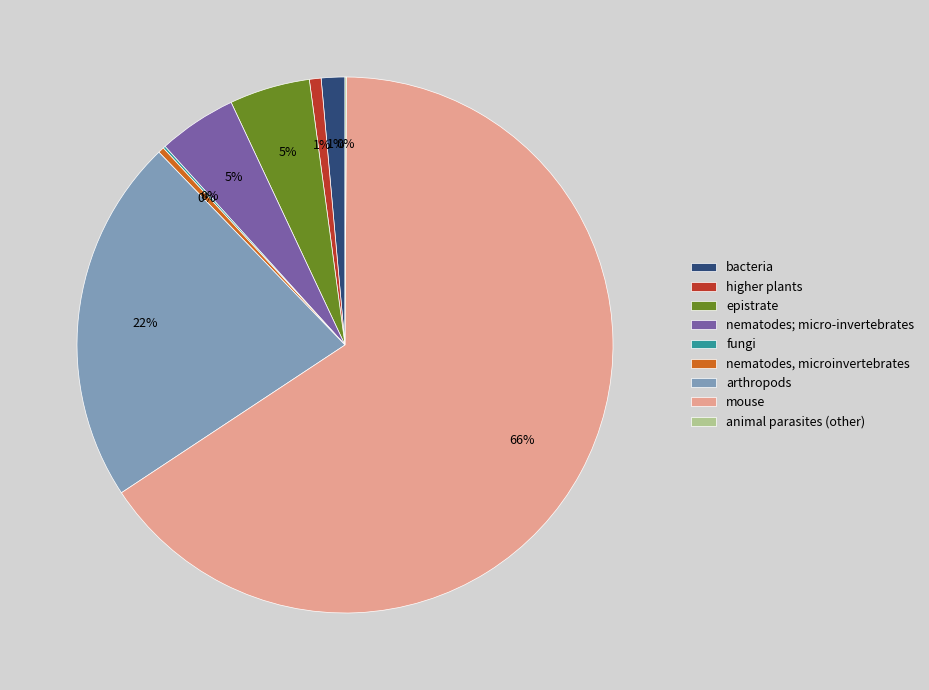

The arthropods slice represents 13% of the pie. True or false?

False